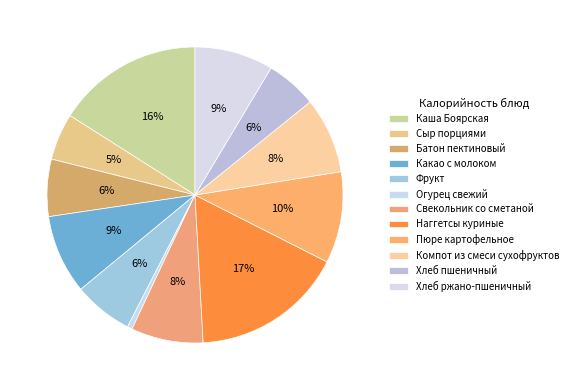

To the nearest percent, what is the average slice percentage?

8%